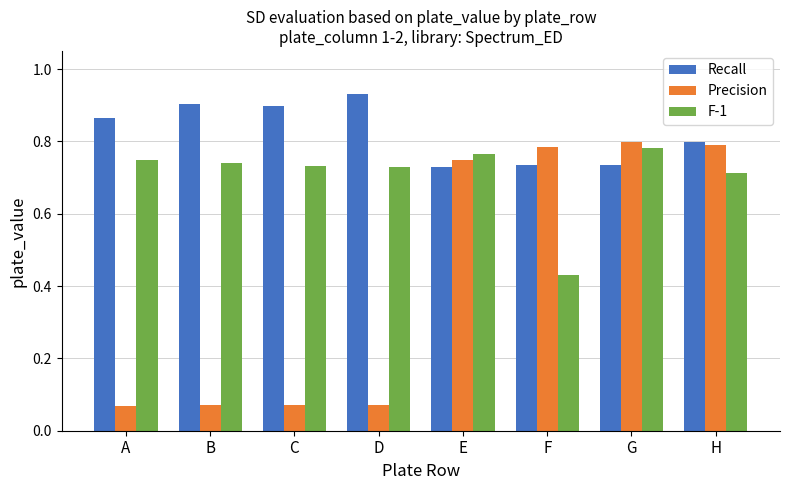

Which category has the highest value in the F-1 series?

G